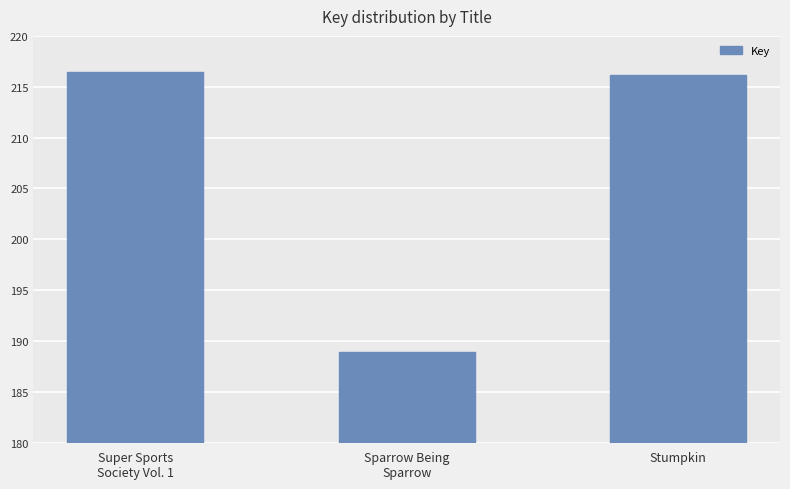

The value at Sparrow Being
Sparrow is 188925569. True or false?

True